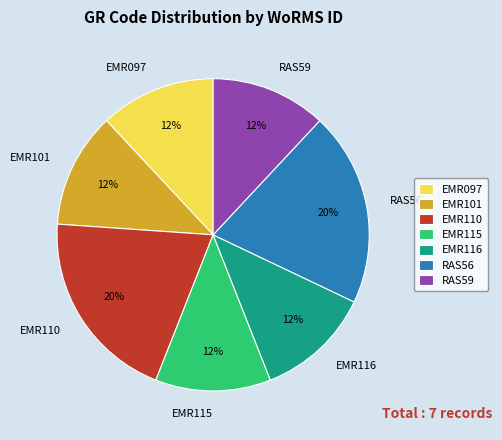

To the nearest percent, what percentage of the pie is EMR116?

12%